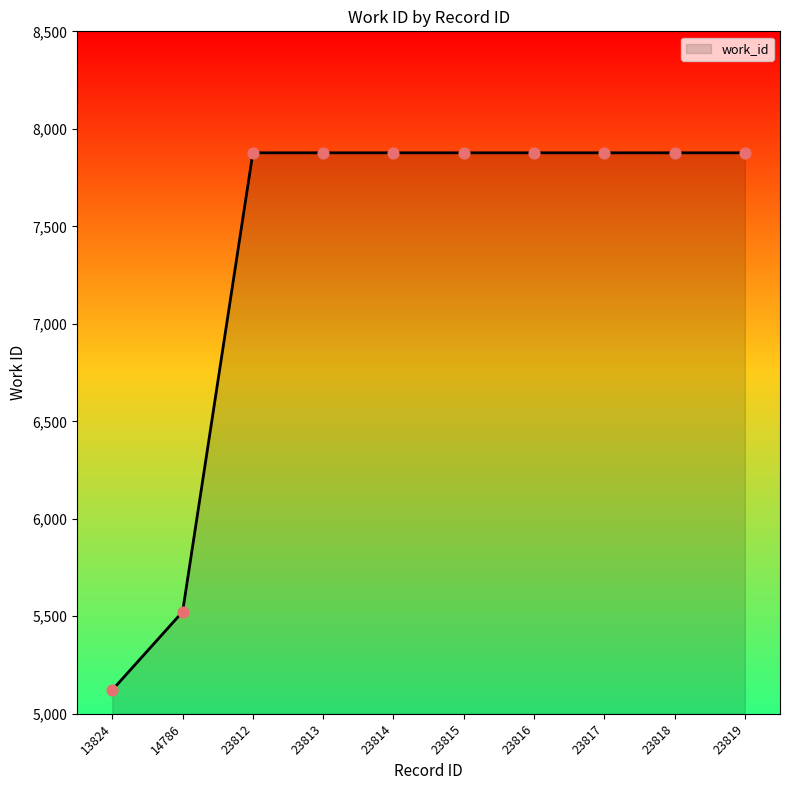

What is the ratio of the value at 23815 to the value at 13824?

1.5